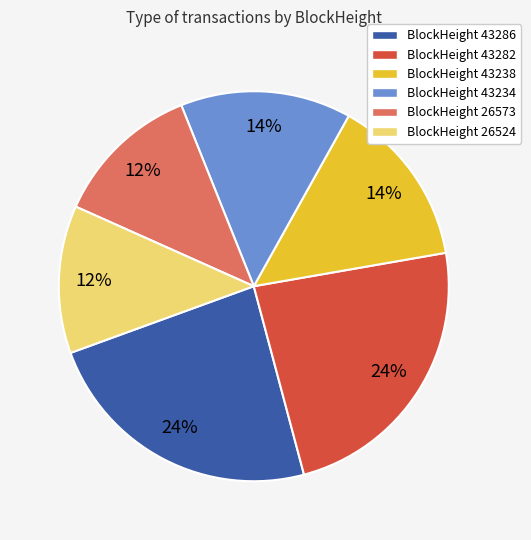

Is there a majority slice in this chart?

No